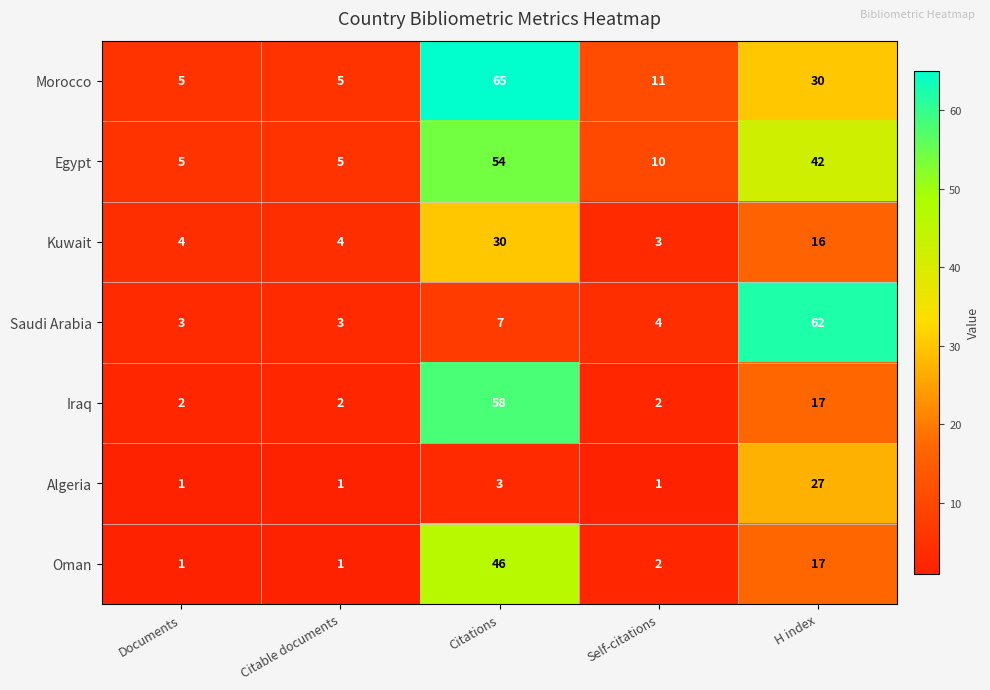

Rank the series by their maximum value, from highest to lowest.

Morocco, Saudi Arabia, Iraq, Egypt, Oman, Kuwait, Algeria